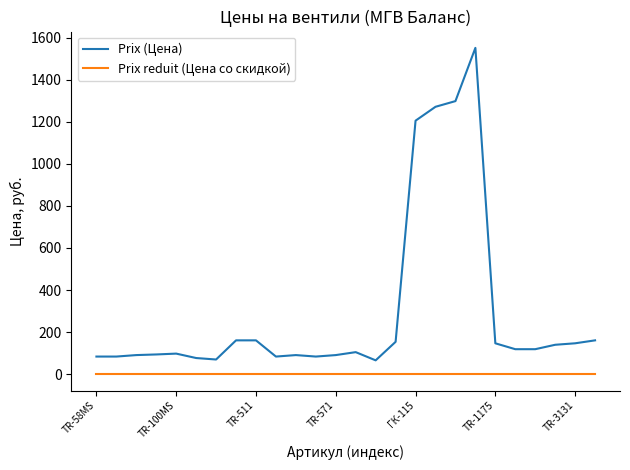

Rank the series by their maximum value, from lowest to highest.

Prix reduit (Цена со скидкой), Prix (Цена)